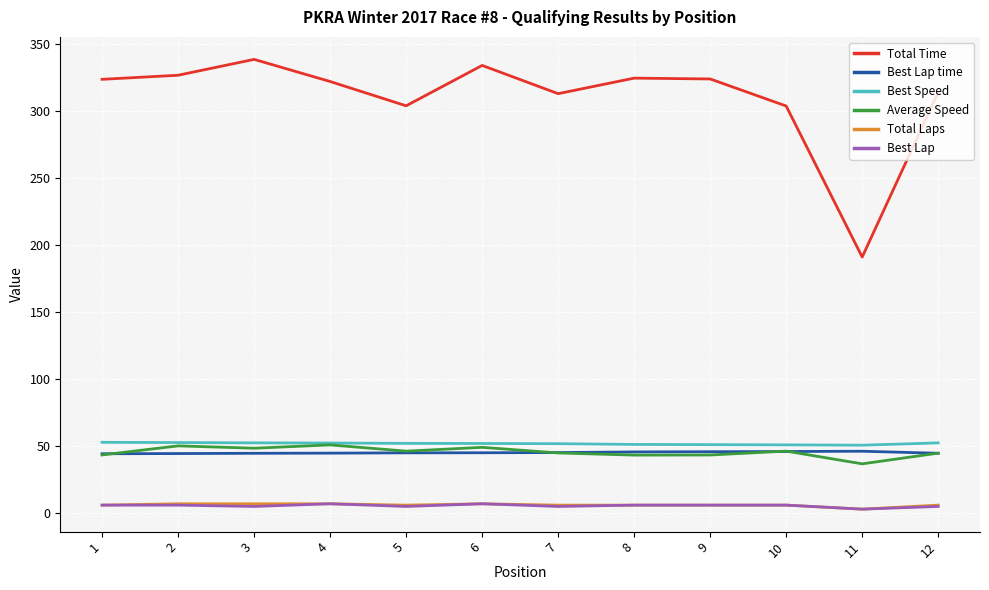

What is the maximum value for Best Speed?

52.8